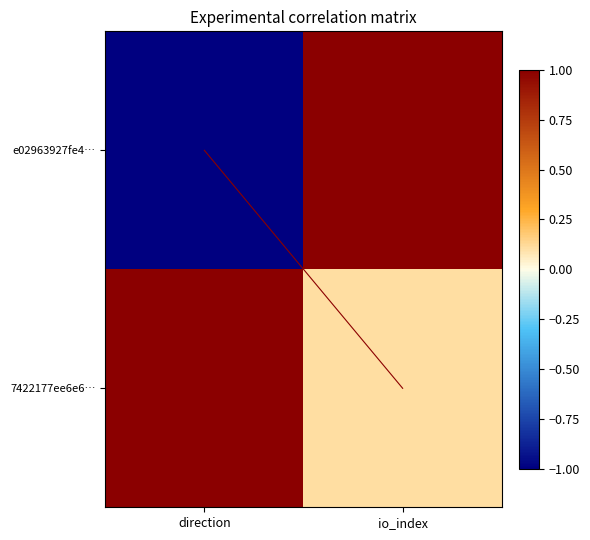

What is the spread (max minus min) of values at io_index?

0.9